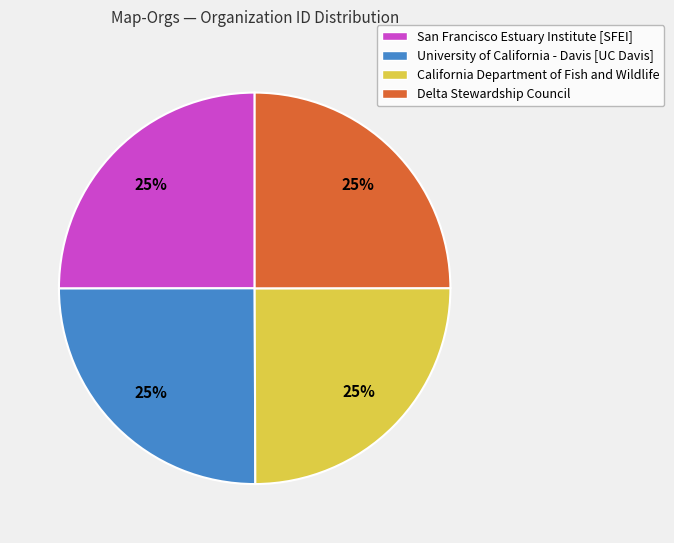

Is University of California - Davis [UC Davis] the majority of the pie?

No